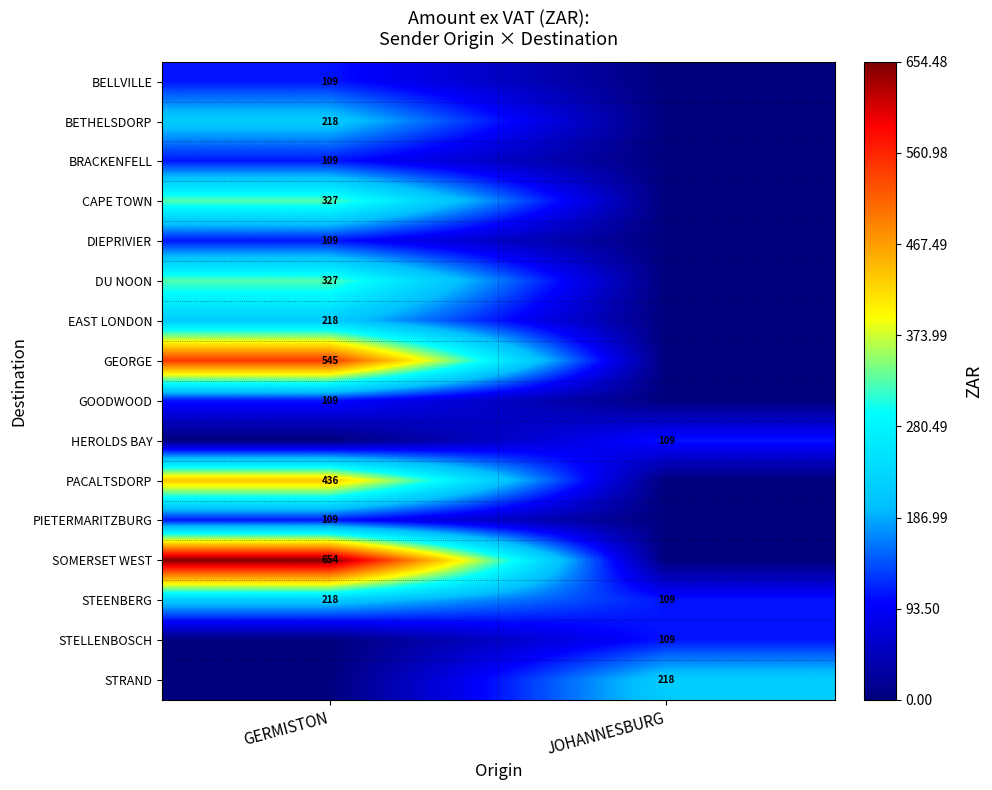

Which has a higher value, JOHANNESBURG or GERMISTON?

GERMISTON